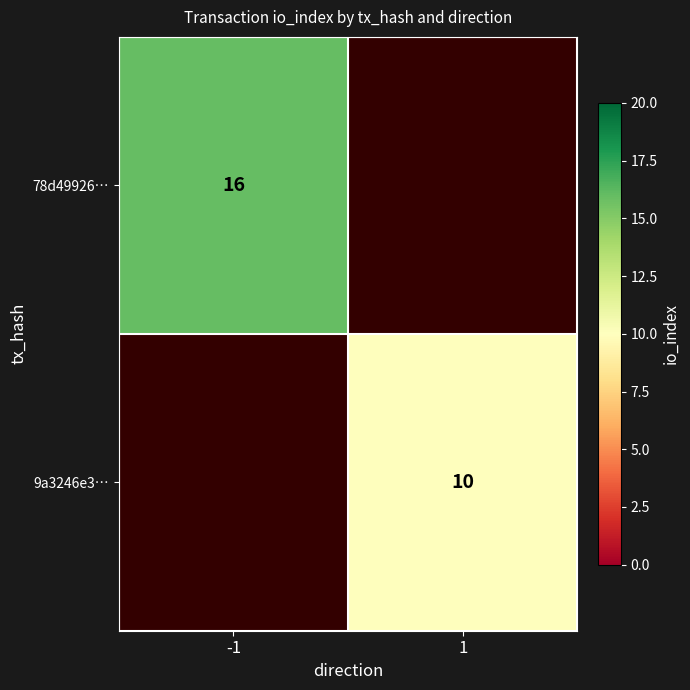

The 9a3246e3… series shows 10 at 1. True or false?

True